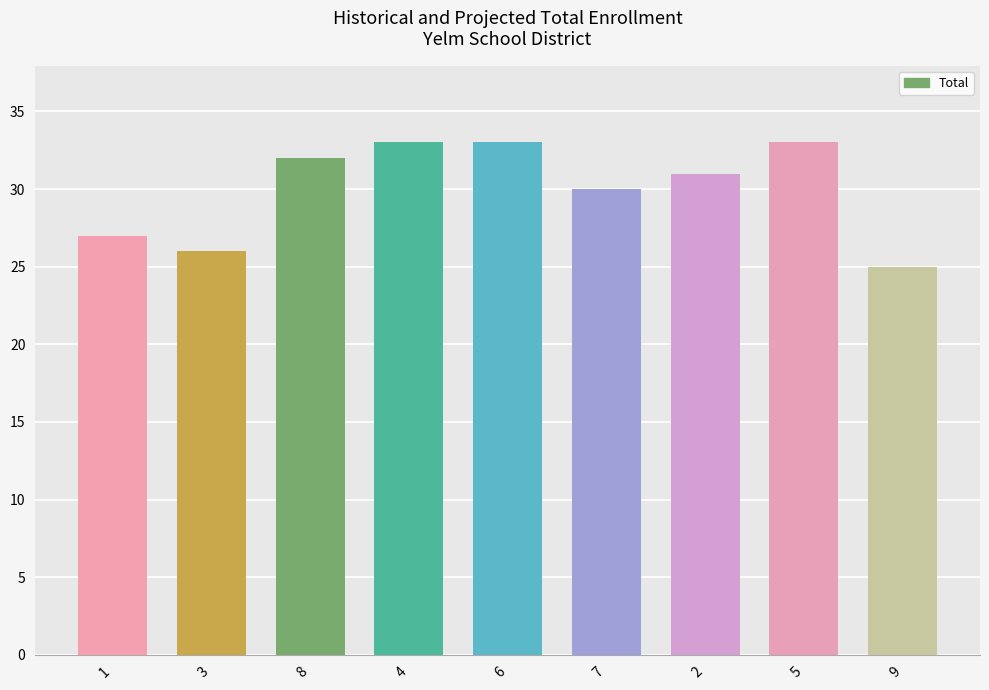

Reading left to right, transcribe all the data shown in this chart.

27	26	32	33	33	30	31	33	25